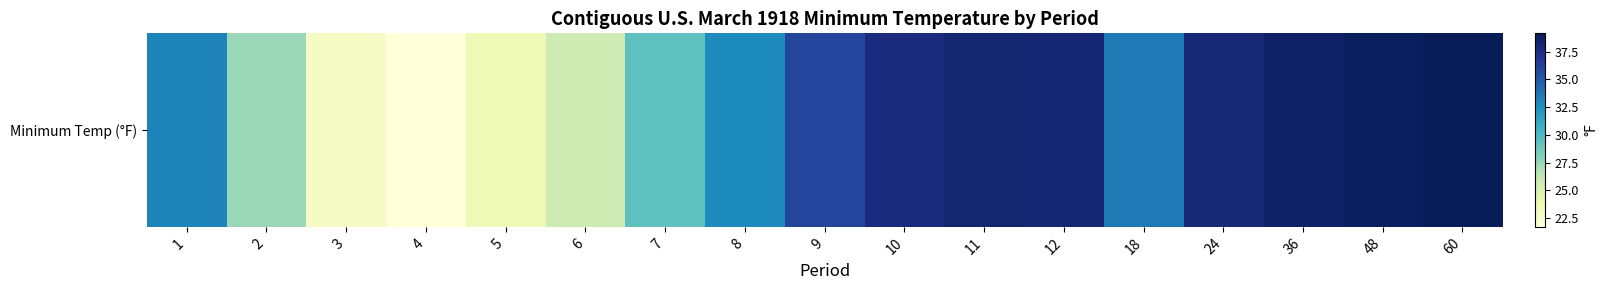

Rank the categories by value from lowest to highest.

4, 3, 5, 6, 2, 7, 8, 1, 18, 9, 10, 24, 12, 11, 36, 48, 60